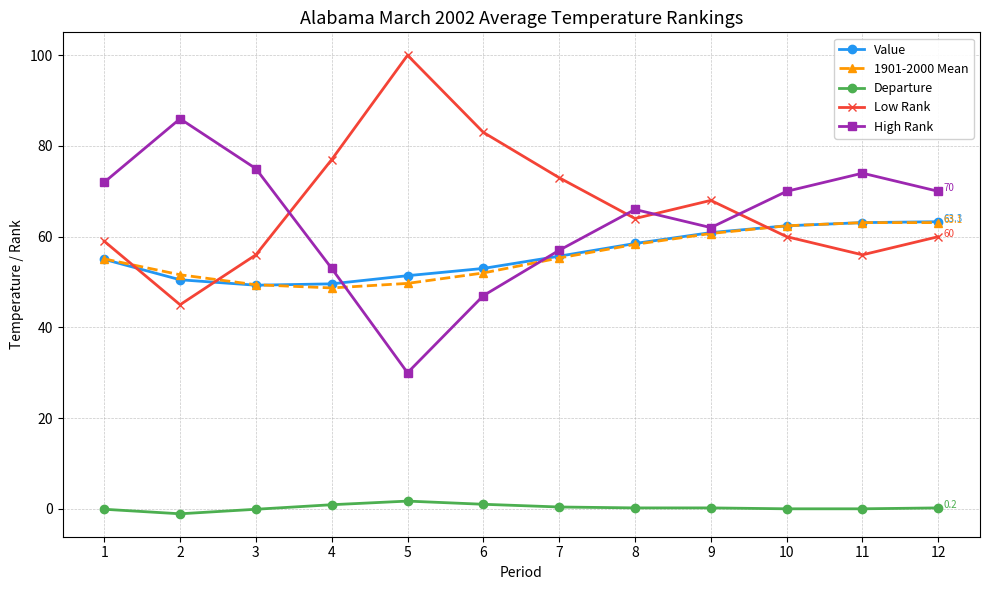

What is the total value across all series at 10?

254.8